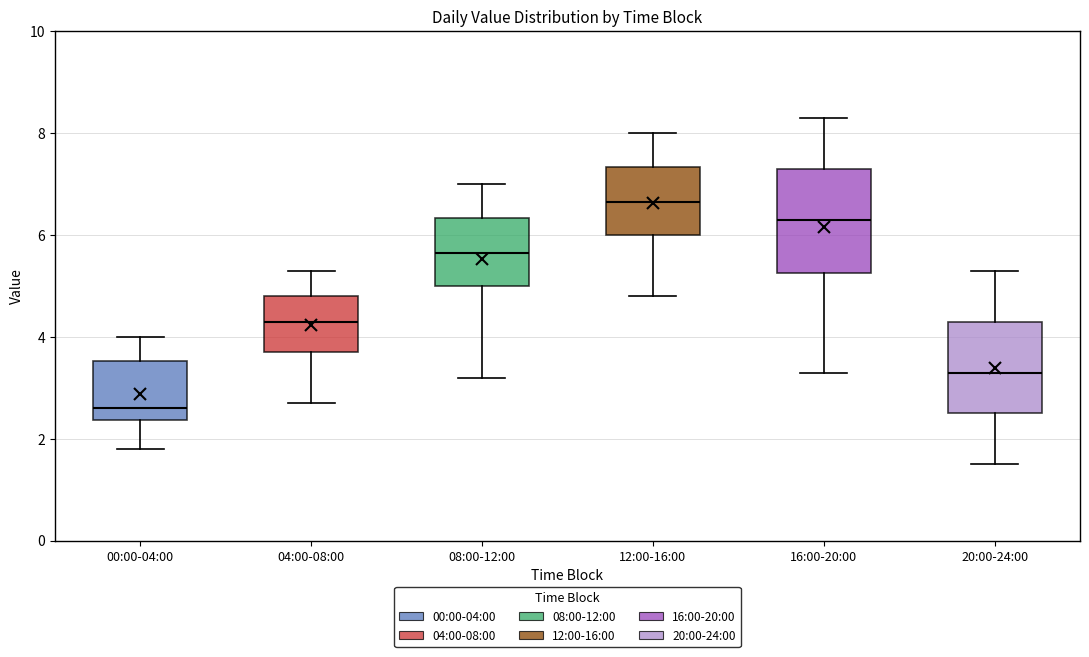

Which box's median line is the lowest?

00:00-04:00